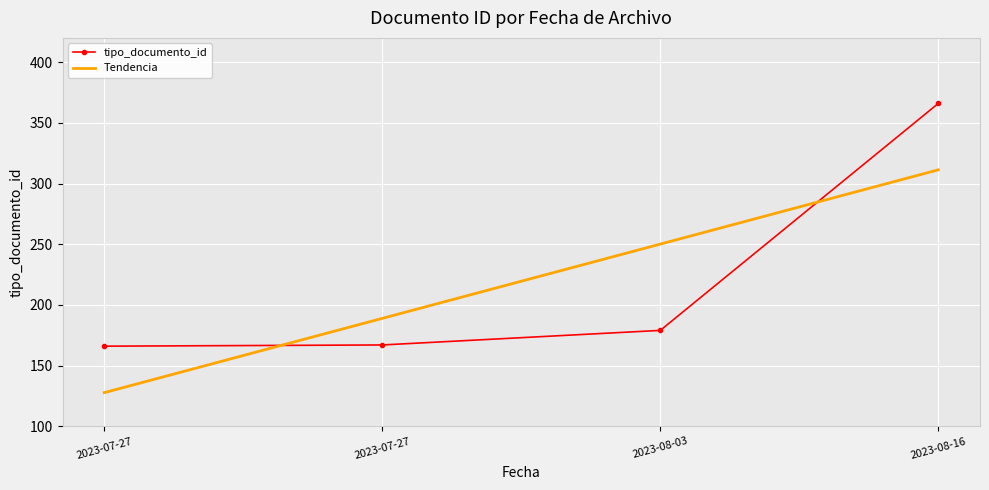

Is the value of tipo_documento_id at 2023-07-27 greater than the value of Tendencia at 2023-08-16?

No